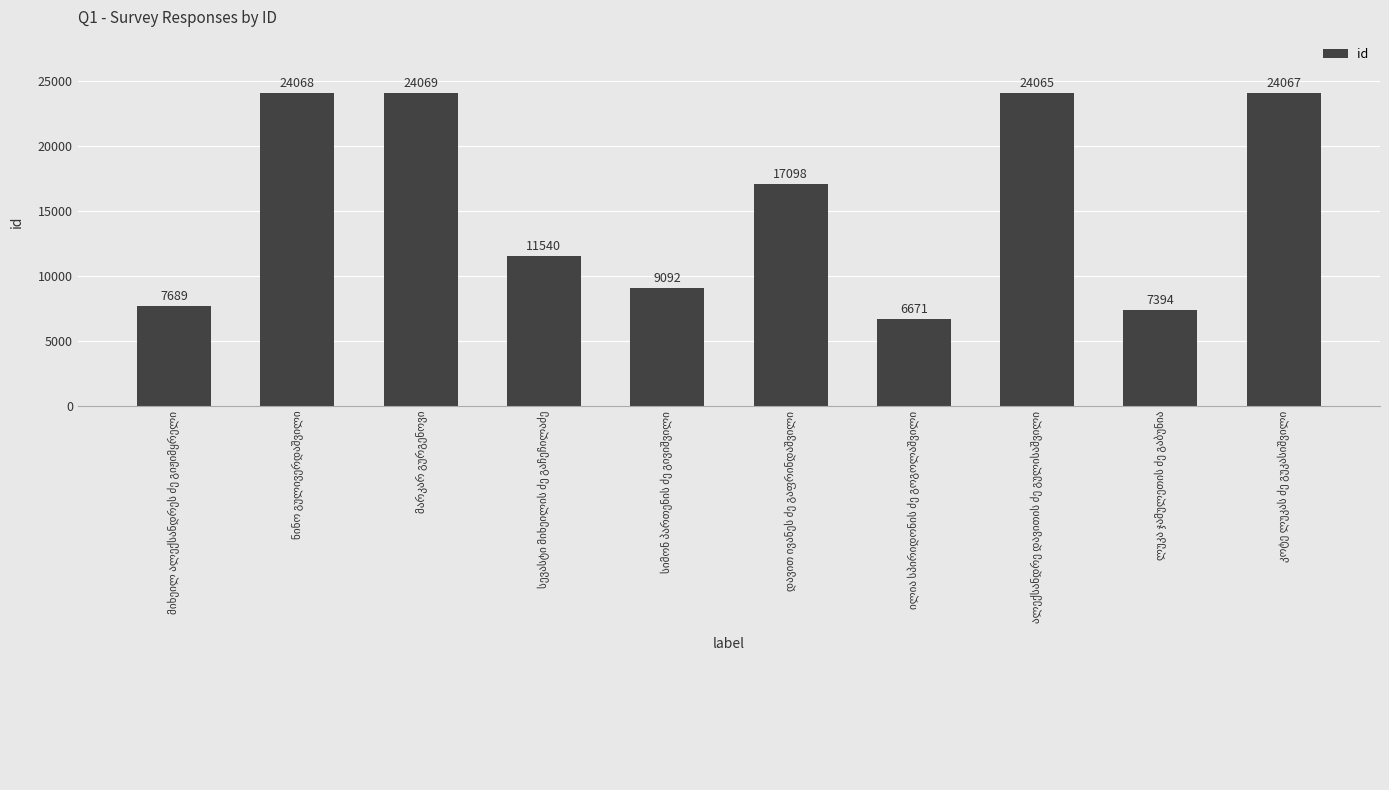

What is the smallest value displayed?

6671